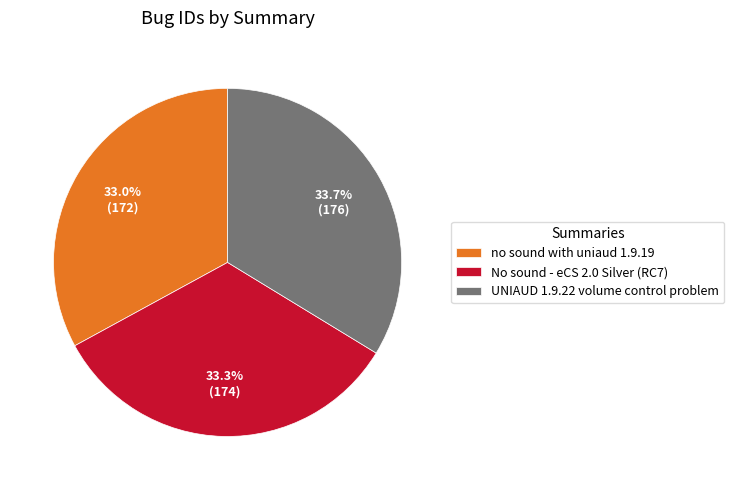

Is UNIAUD 1.9.22 volume control problem the majority of the pie?

No